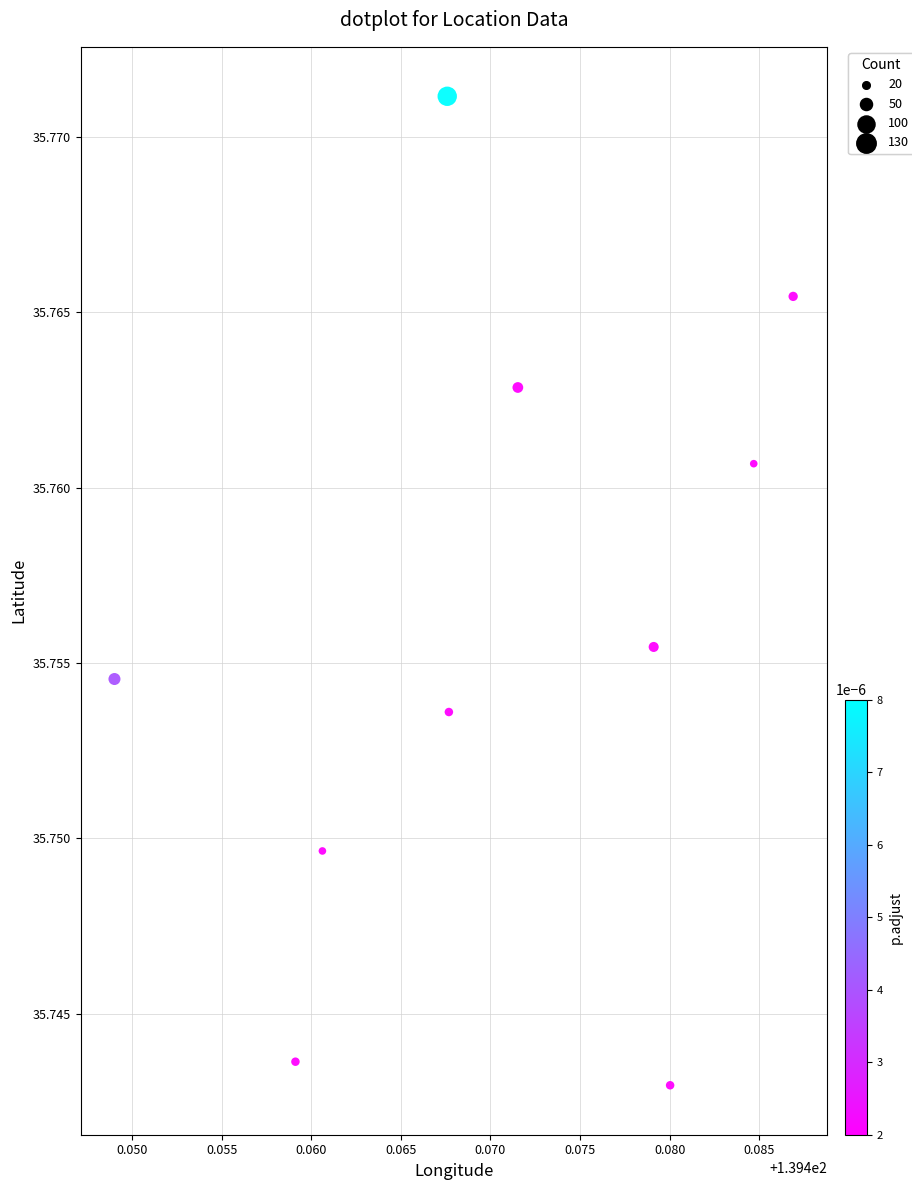

What is the average X value?

139.5